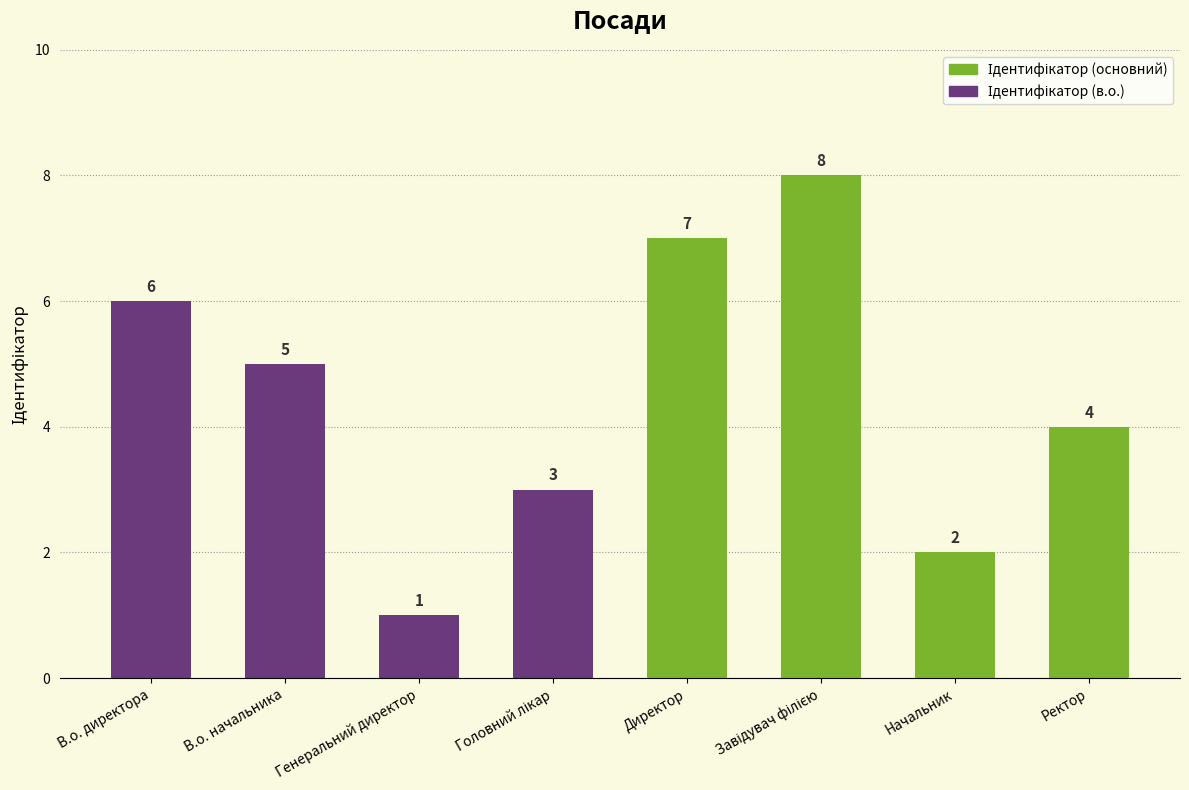

What is the label of the 5th bar from the left?

Директор